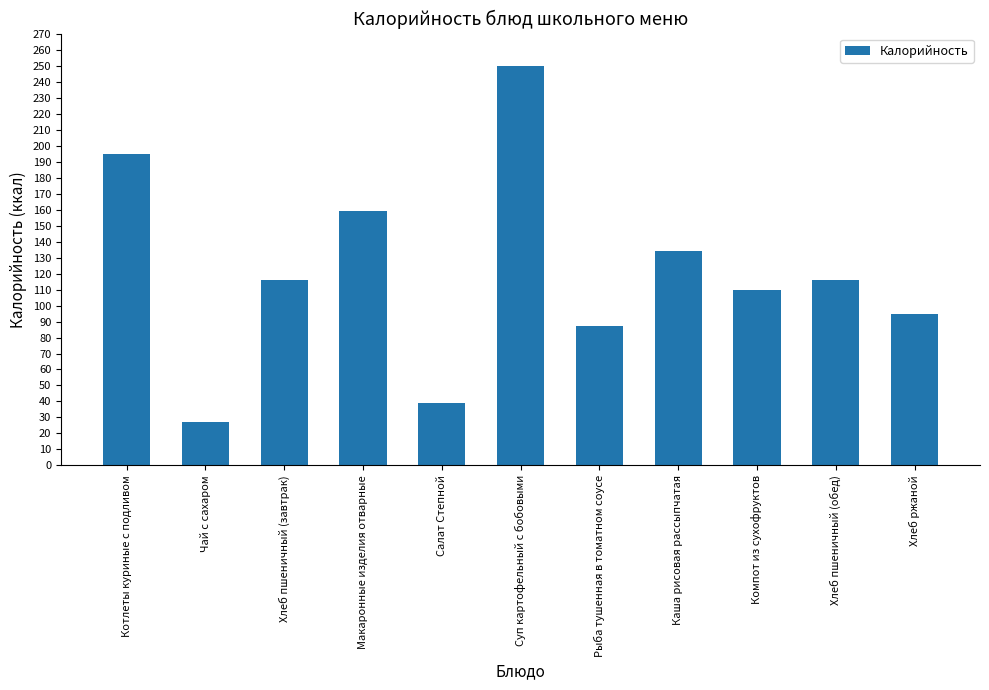

What is the label of the 11th bar from the right?

Котлеты куриные с подливом